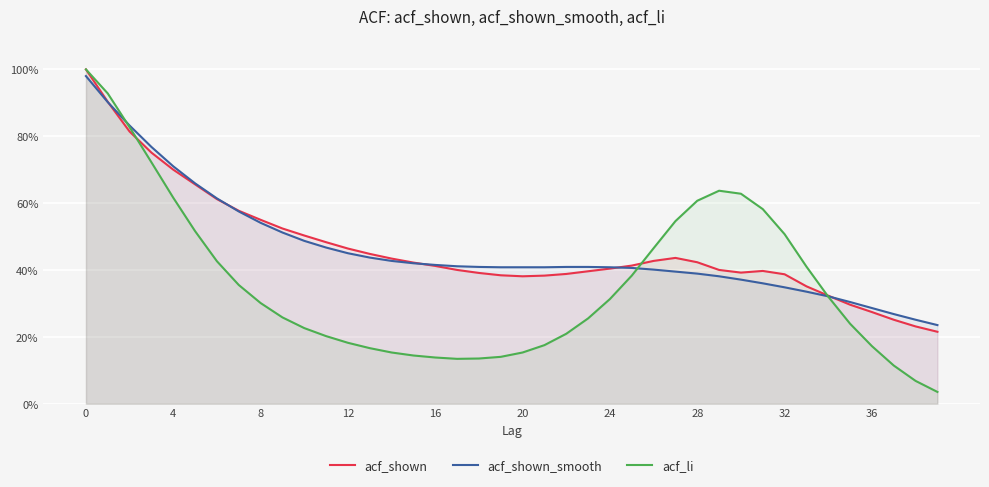

What is the value of the acf_li point at the 2nd from the left?

0.9